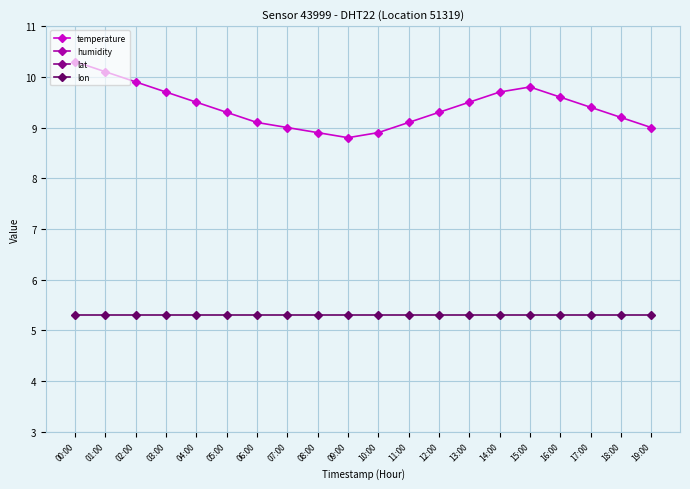

Which series changed the most between 16:00 and 17:00?

temperature